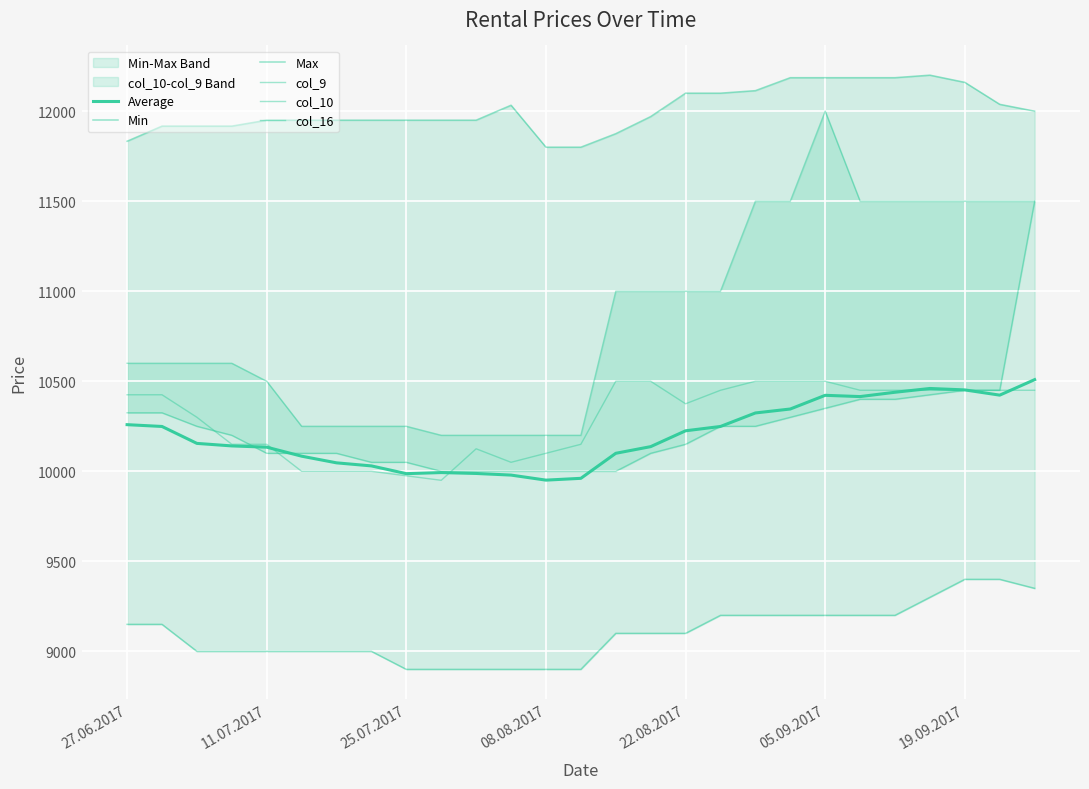

What are all the series names shown in the legend?

Average, Min, Max, col_9, col_10, col_16